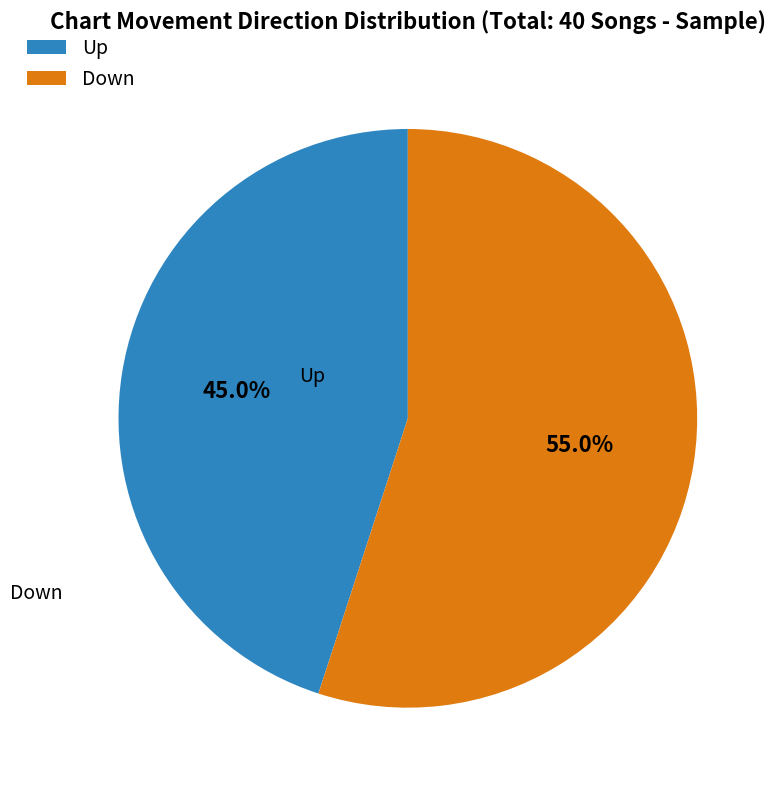

What is the largest slice in the pie chart?

Down